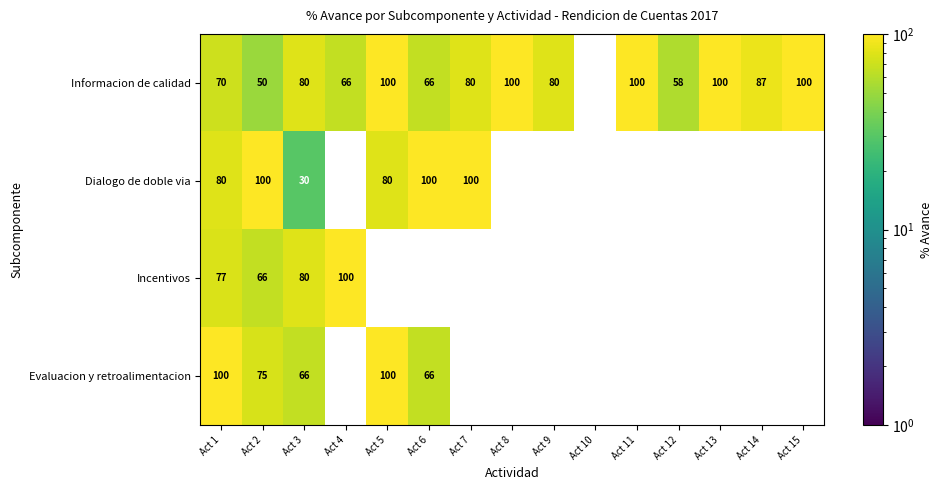

What is the spread (max minus min) of values at Act 3?

50